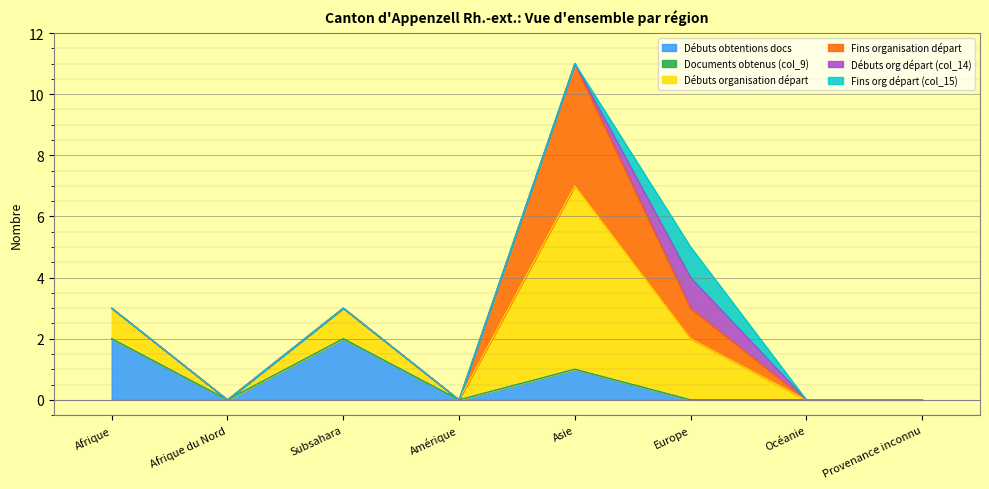

Which series has the largest range (max minus min)?

Débuts organisation départ